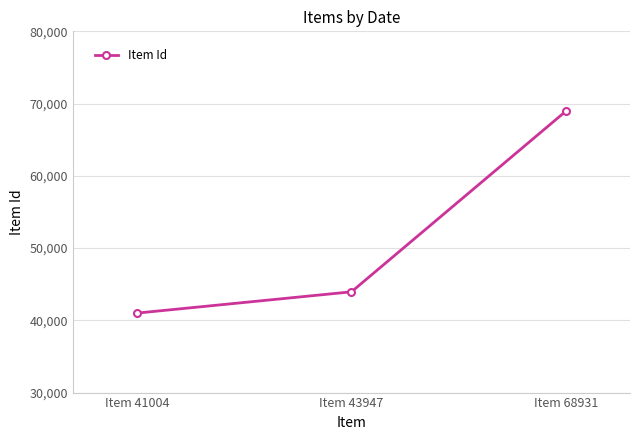

What is the difference between the maximum and minimum values?

27927